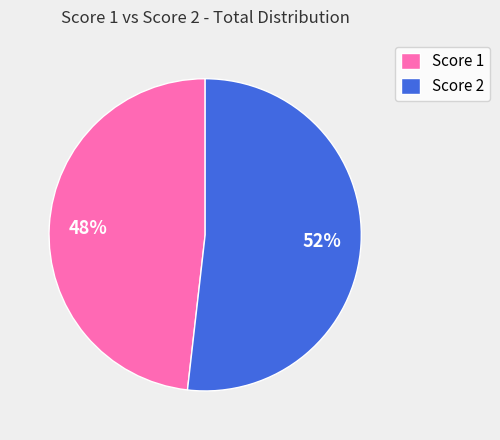

Count the number of slices in the pie.

2